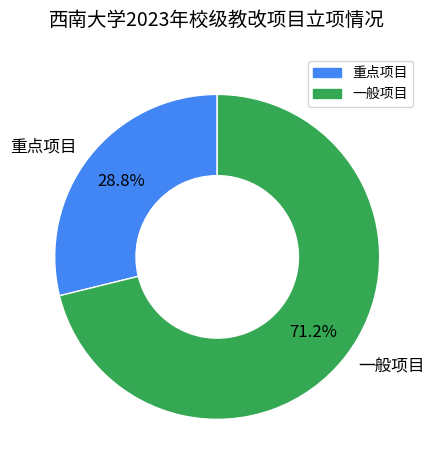

The 重点项目 slice represents 29% of the pie. True or false?

True